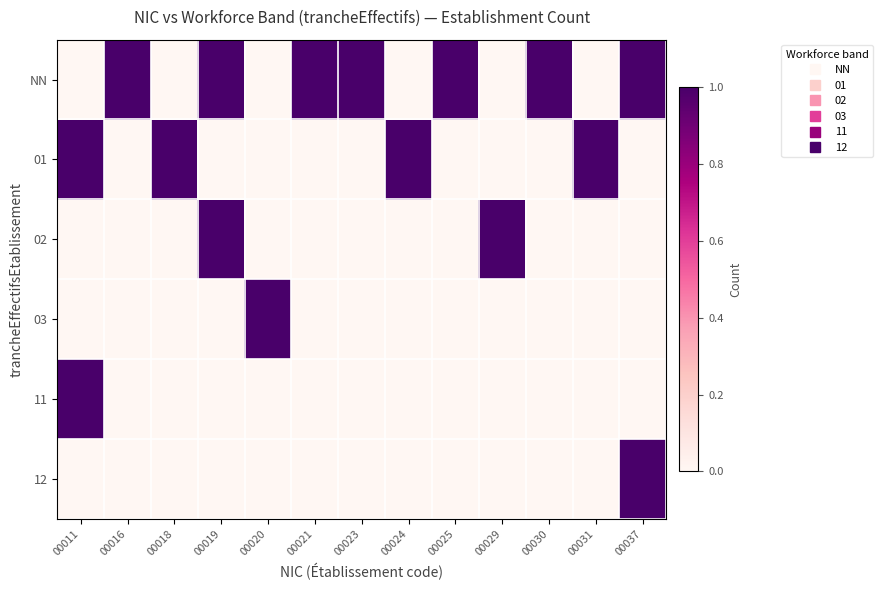

What is the greatest value displayed?

1